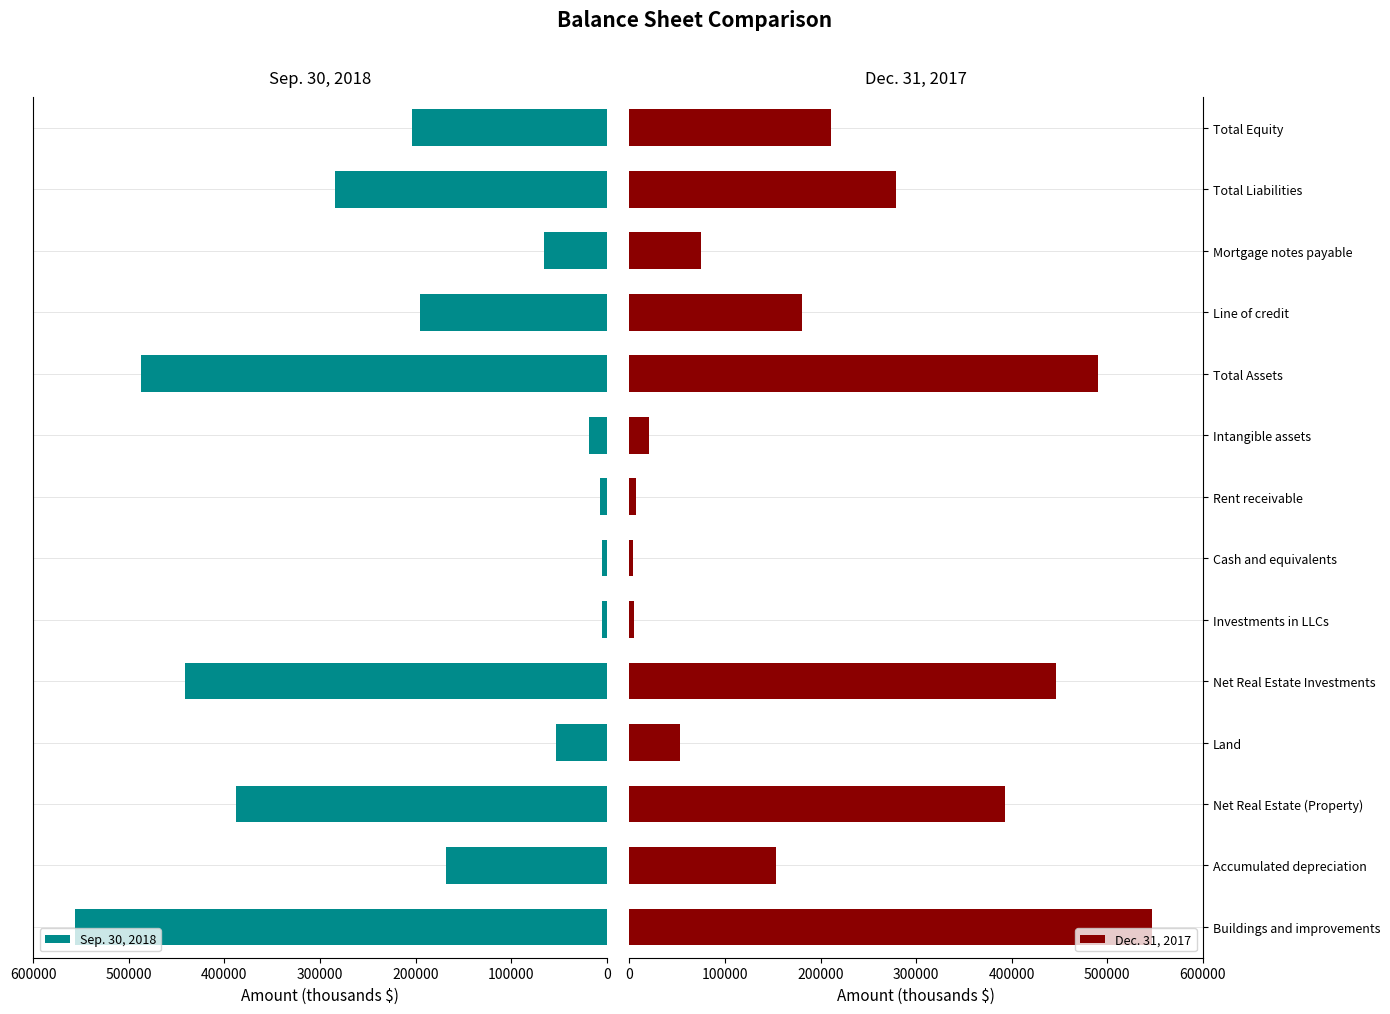

Which category has the highest value in the Dec. 31, 2017 series?

Buildings and improvements